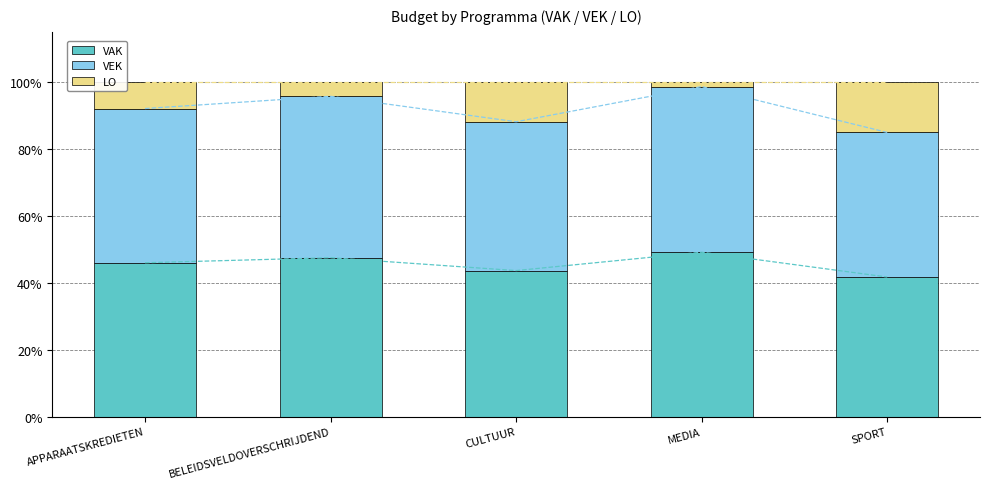

What are all the series names shown in the legend?

VAK, VEK, LO